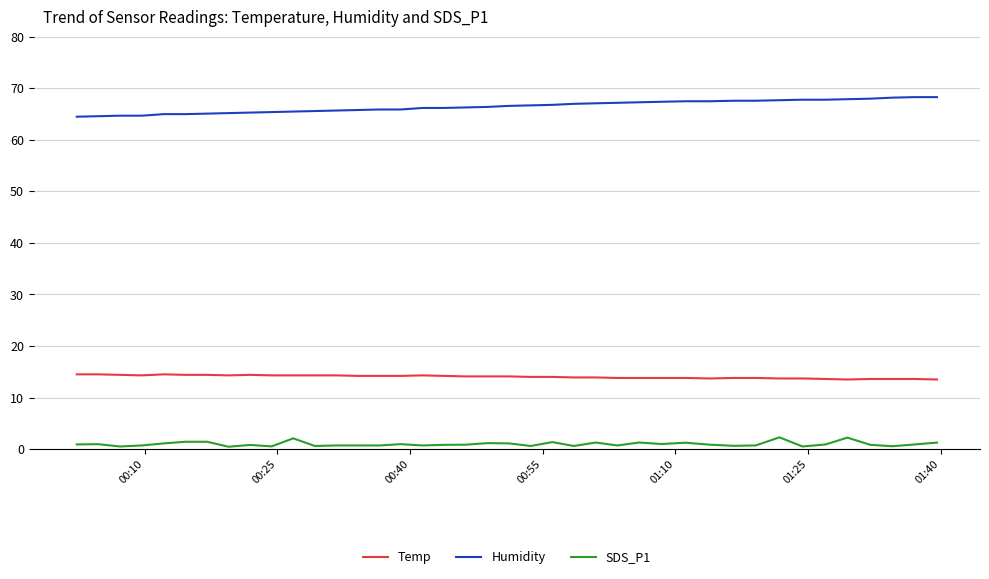

What is the sum of all SDS_P1 values?

38.7